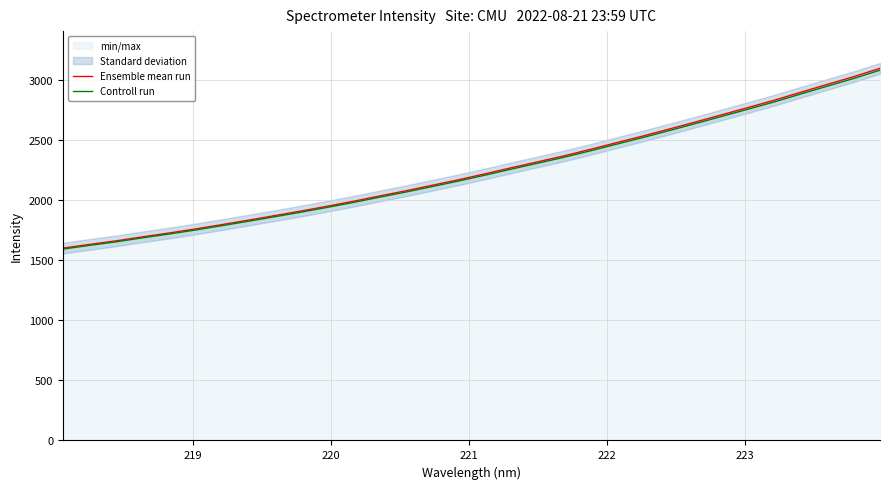

What is the minimum value for Controll run?

1590.9